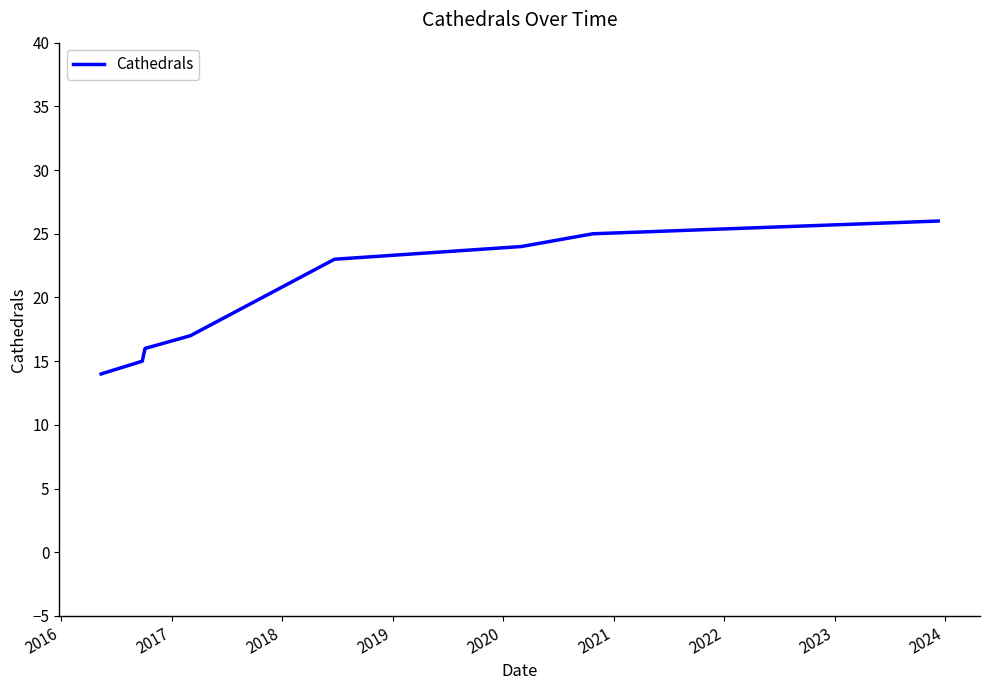

Reading left to right, extract all data points from this chart.

14	15	16	17	23	24	25	26